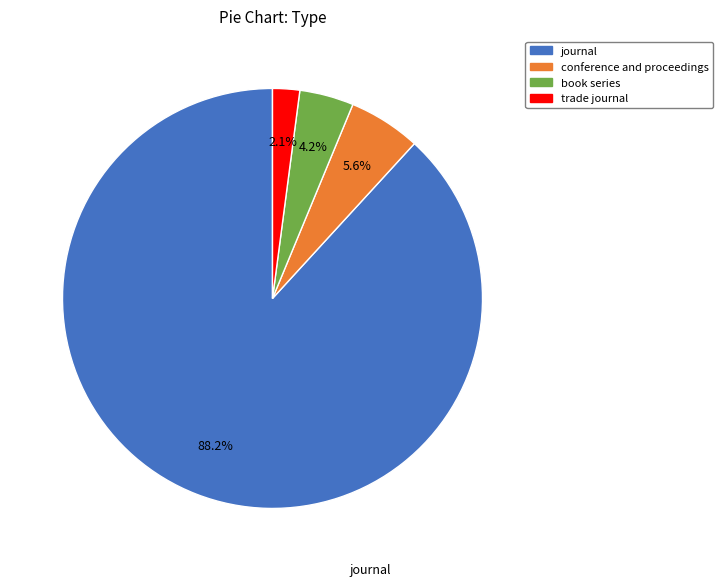

To the nearest percent, what is the average slice percentage?

25%